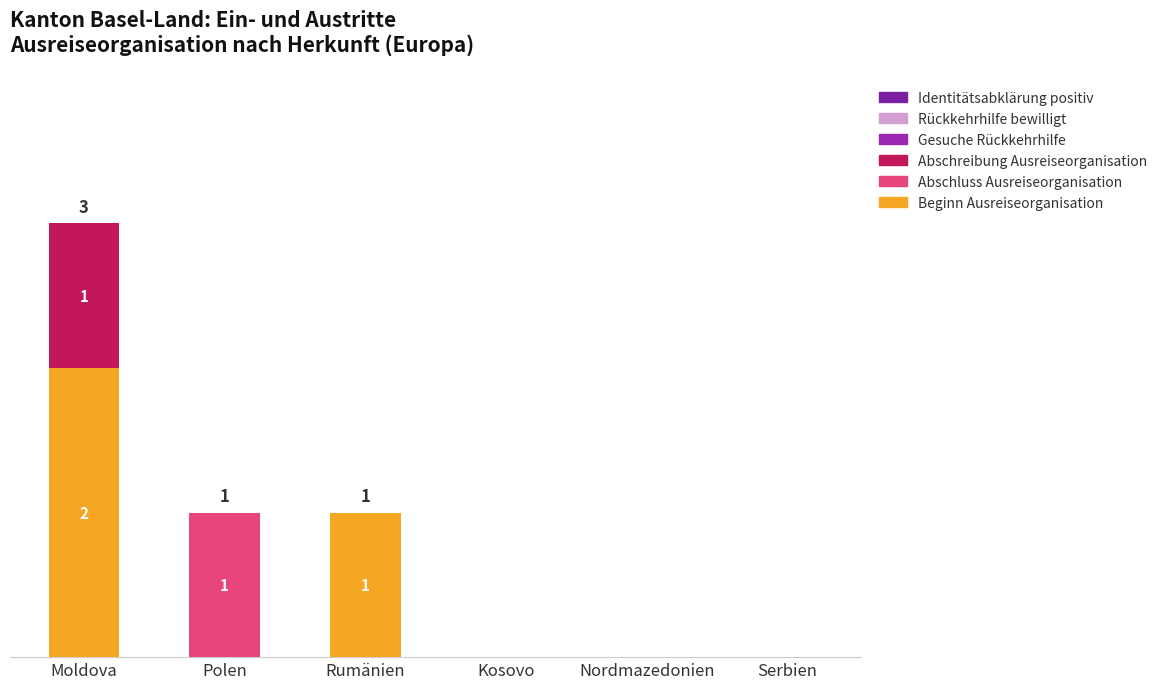

Where is Beginn Ausreiseorganisation nearest to the value 1?

Rumänien